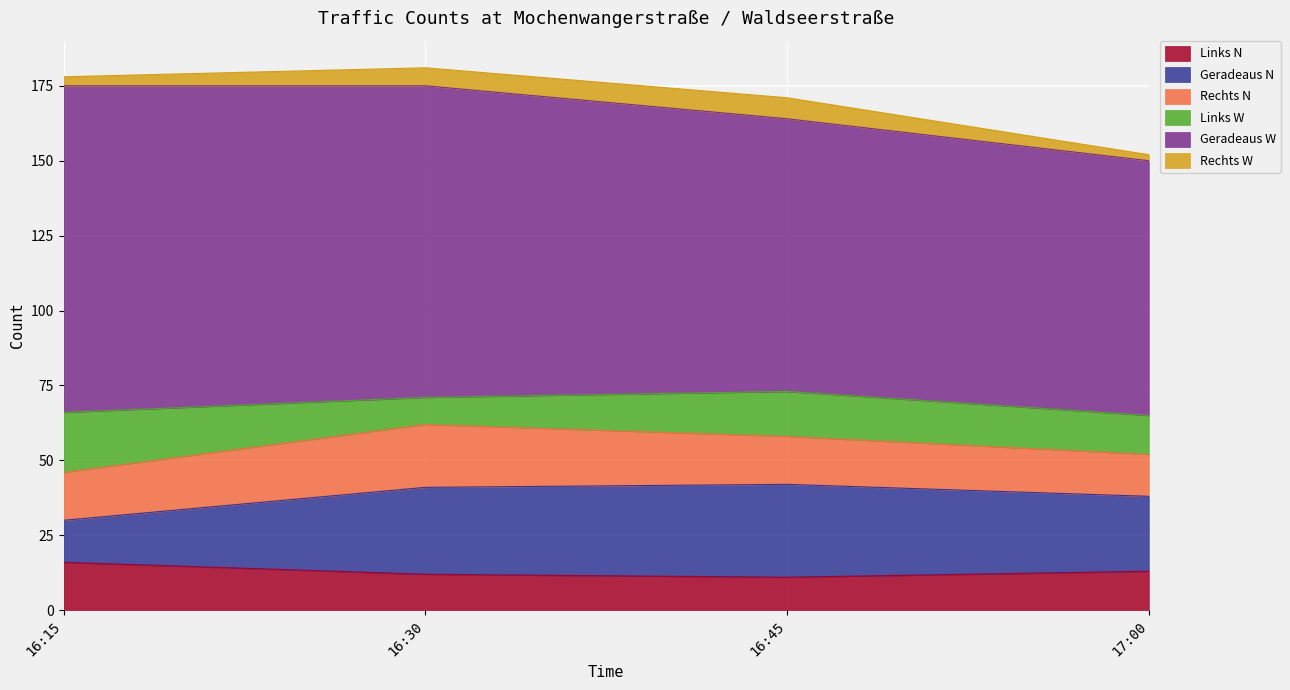

What is the label of the 2nd point from the right?

16:45